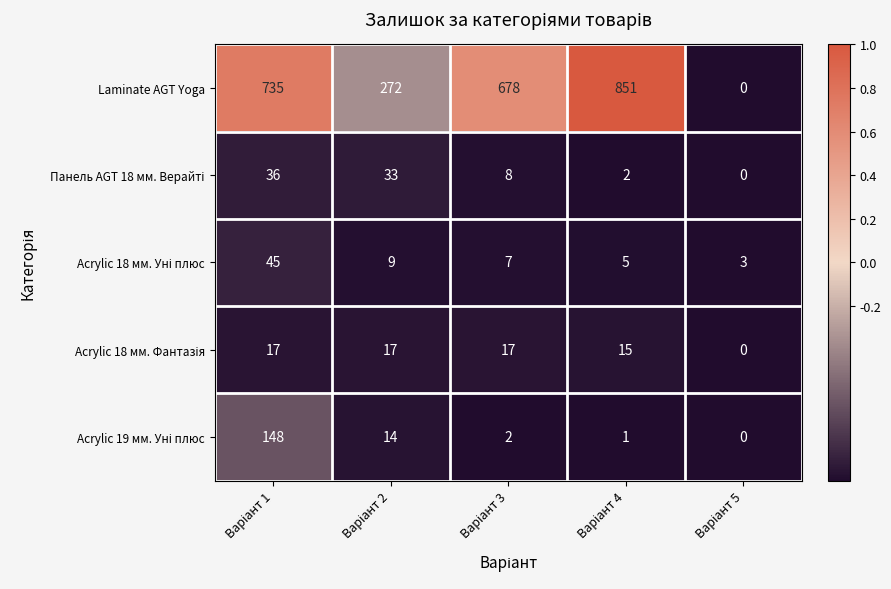

Which series has the largest total across all categories?

Laminate AGT Yoga